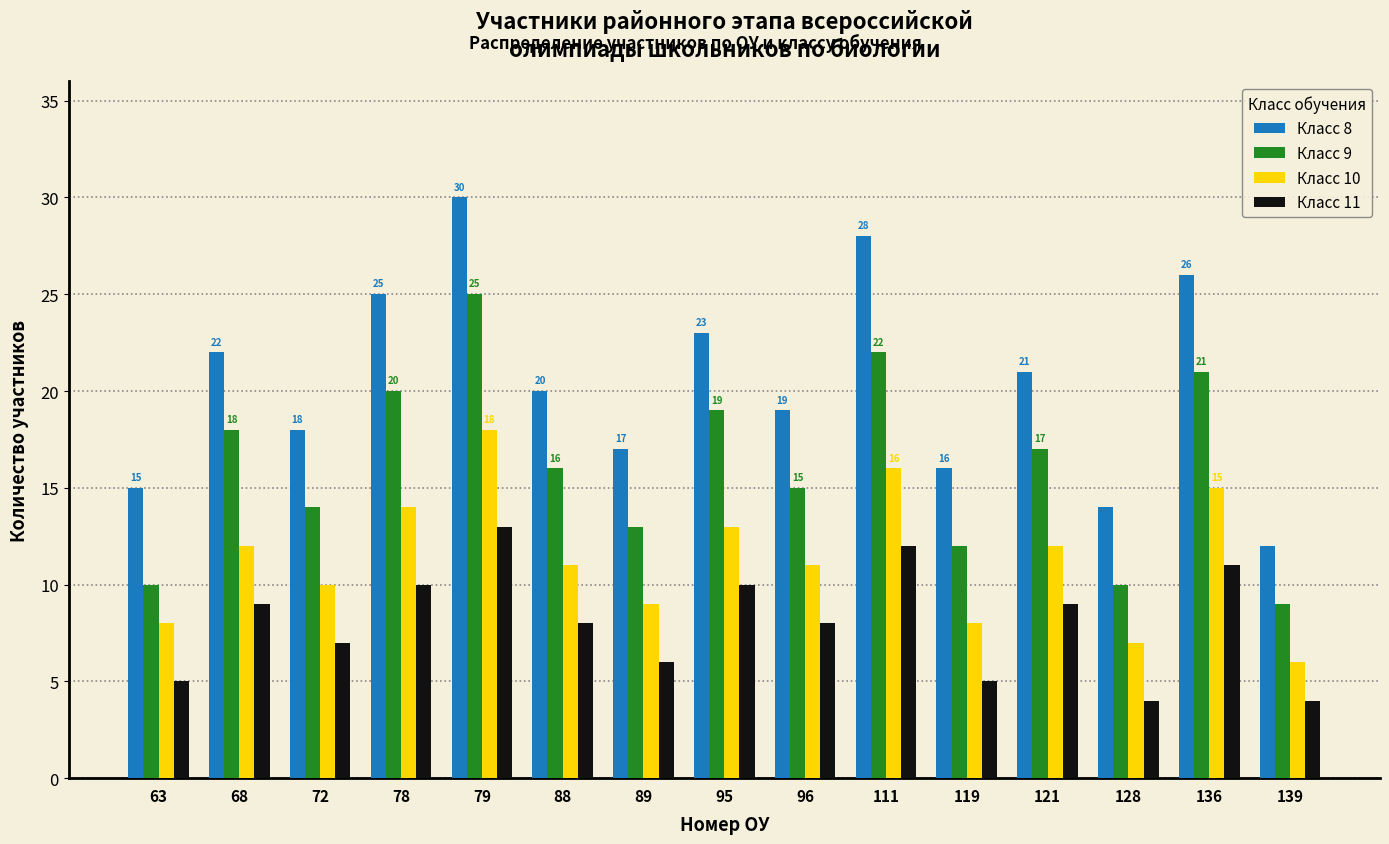

The Класс 10 series shows 16 at 68. True or false?

False